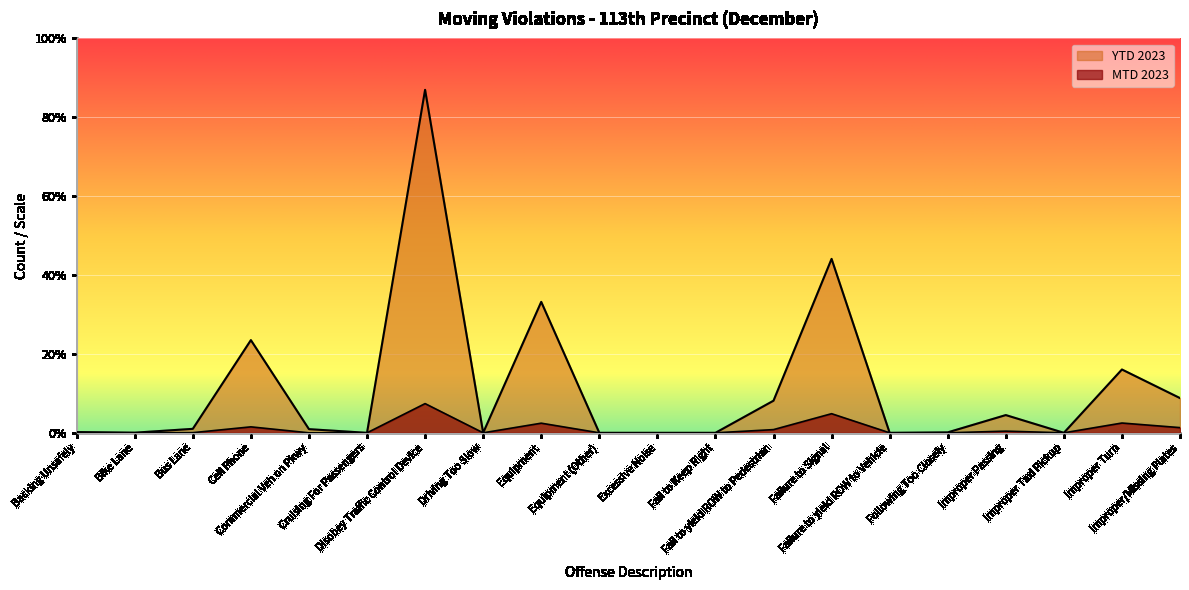

At which category is the sum across all series the highest?

Disobey Traffic Control Device